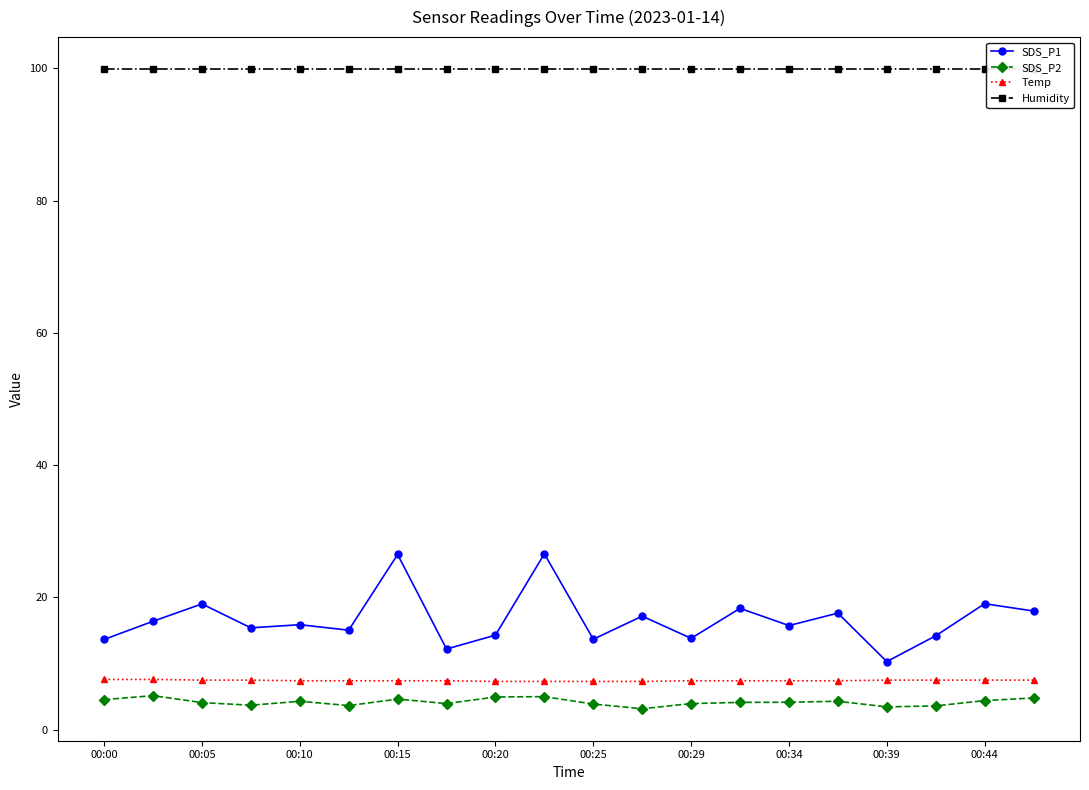

True or false: SDS_P2 has a value of 1.2 at 00:20.

False